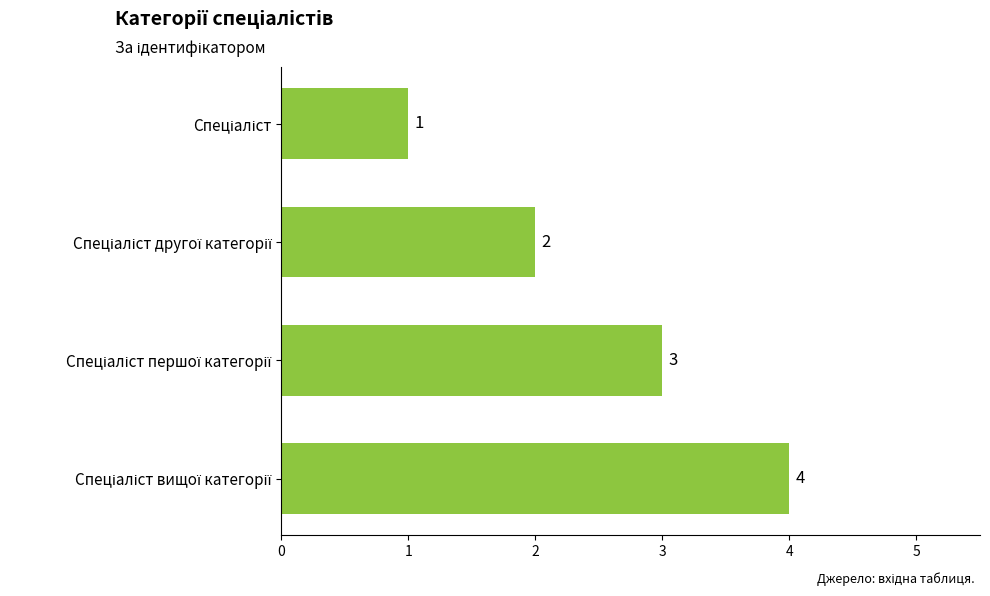

Count the values in the range 2 to 4.

3